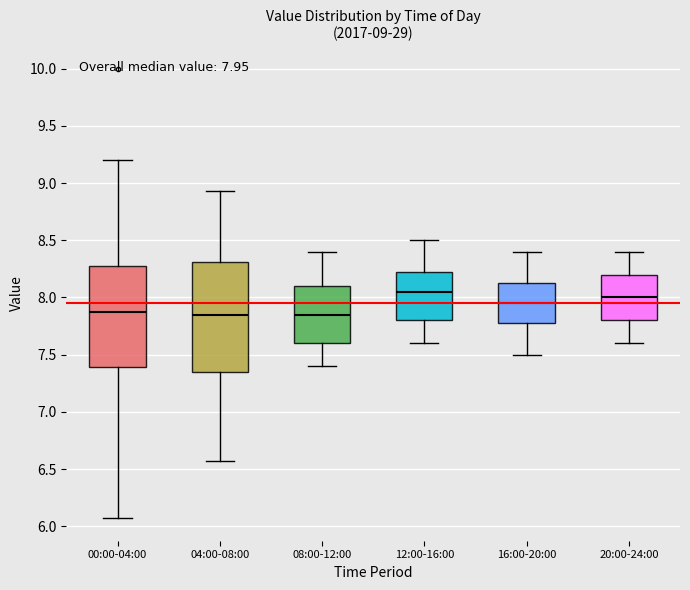

Which box is the tallest, from its lower edge to its upper edge?

04:00-08:00